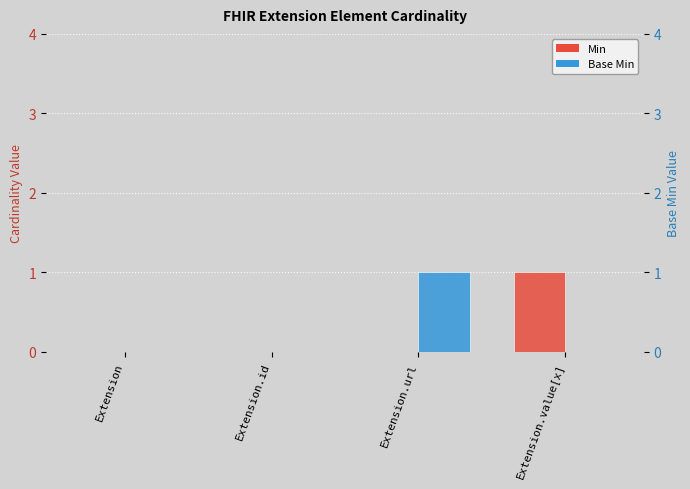

At which category does the chart reach its peak across all series?

Extension.value[x]